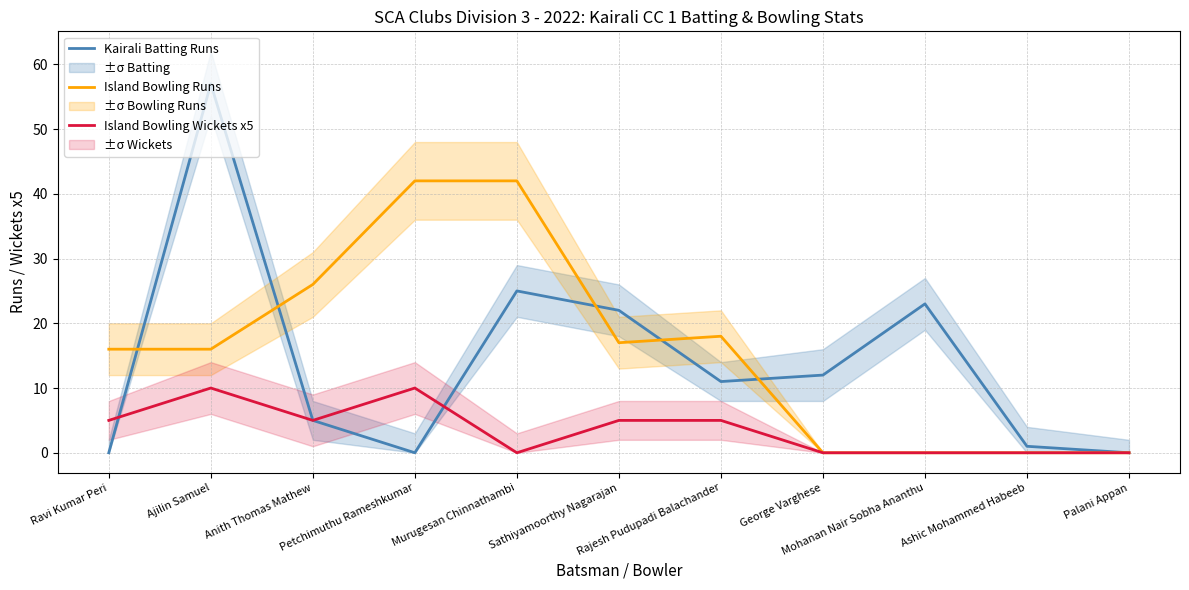

At which category is the sum across all series the highest?

Ajilin Samuel